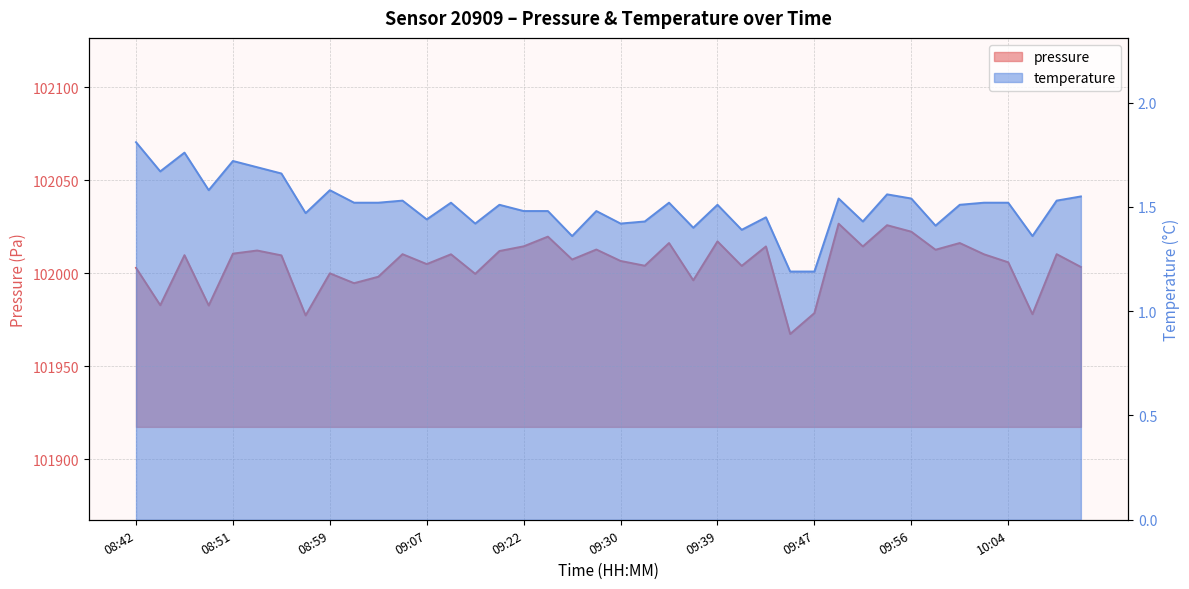

What is the sum of the temperature values at 09:22 and 08:51?

3.2